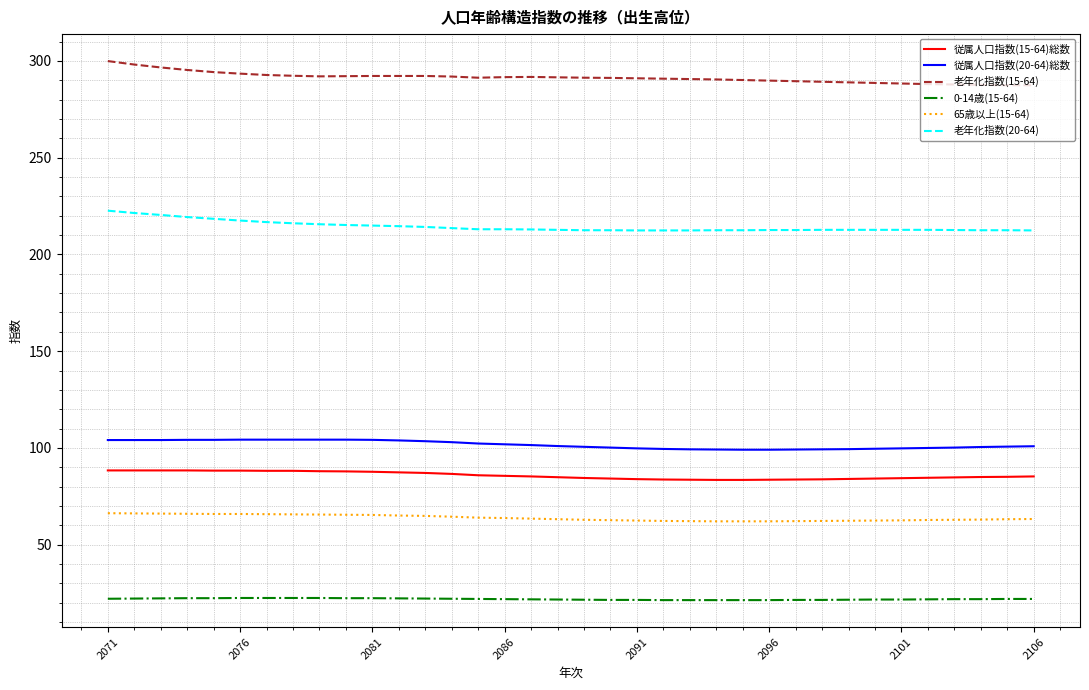

True or false: 従属人口指数(20-64)総数 and 0-14歳(15-64) intersect in this chart.

False